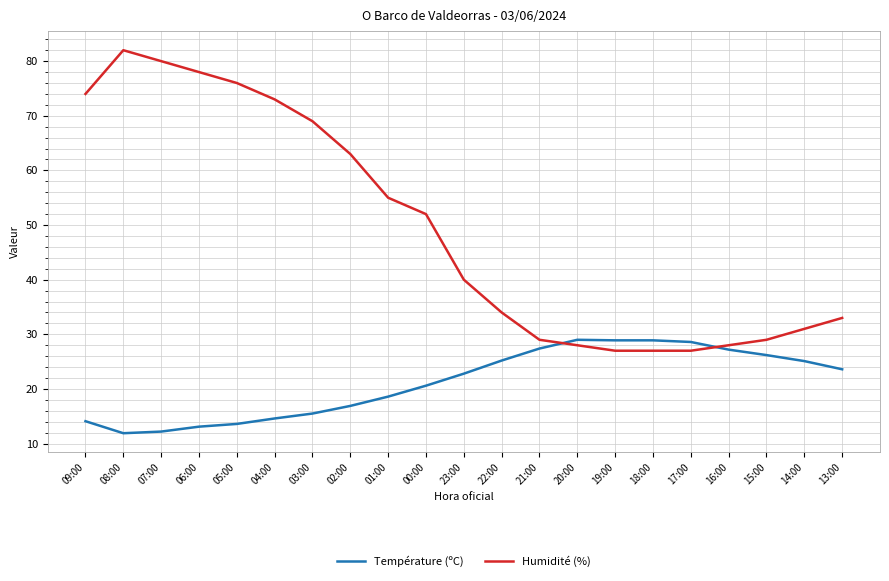

Which series has the widest spread of values?

Humidité (%)